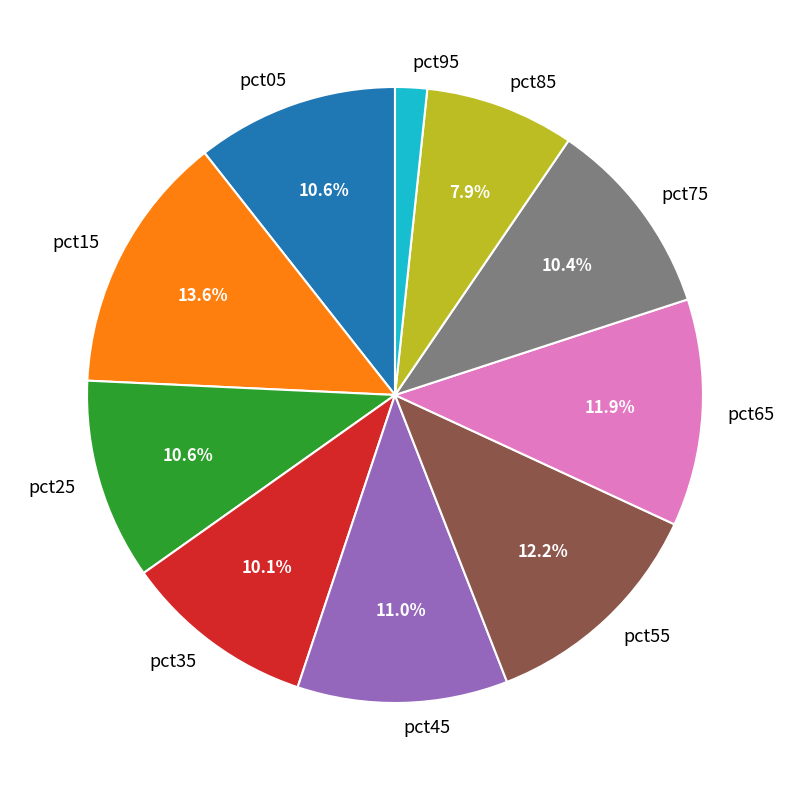

Do pct25 and pct85 together represent more than half of the pie?

No